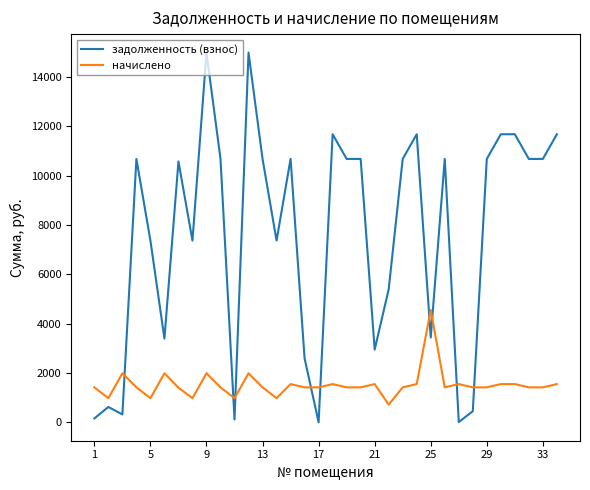

List the series in order of their overall mean, highest first.

задолженность (взнос), начислено